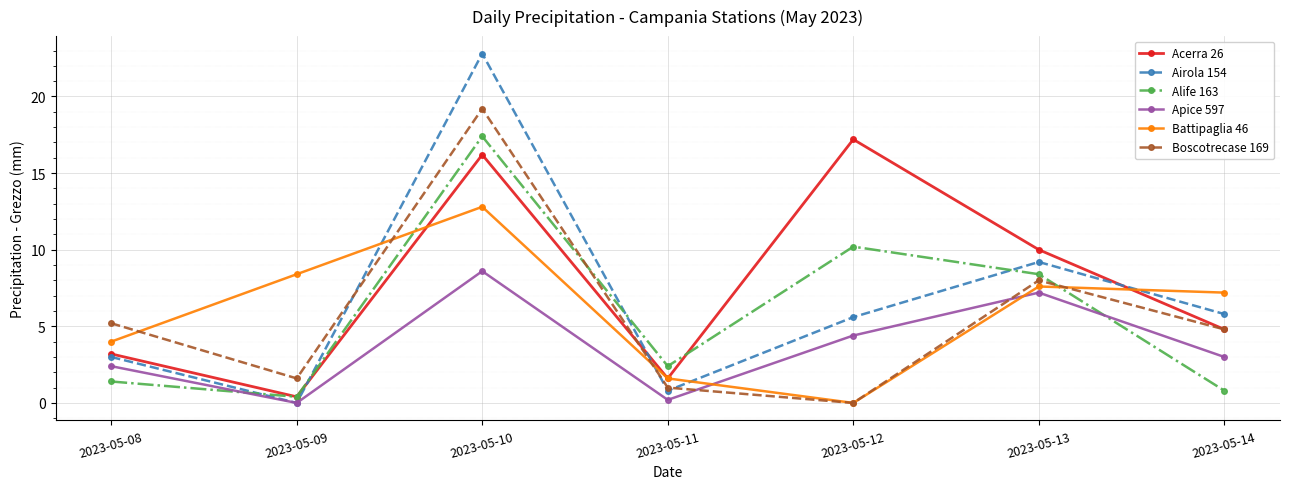

What are all the series names shown in the legend?

Acerra 26, Airola 154, Alife 163, Apice 597, Battipaglia 46, Boscotrecase 169